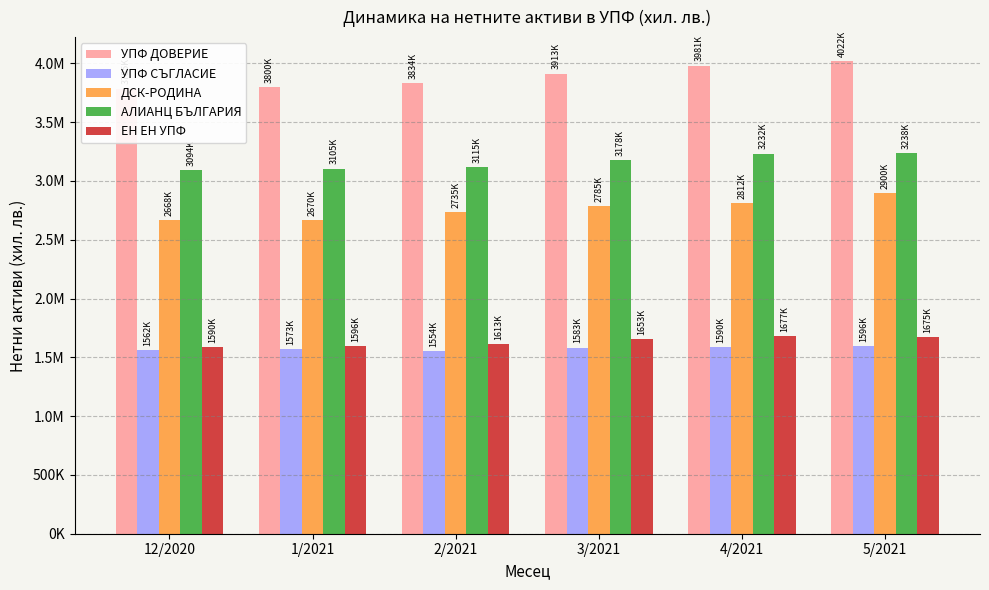

Which series changed the most between 3/2021 and 5/2021?

ДСК-РОДИНА